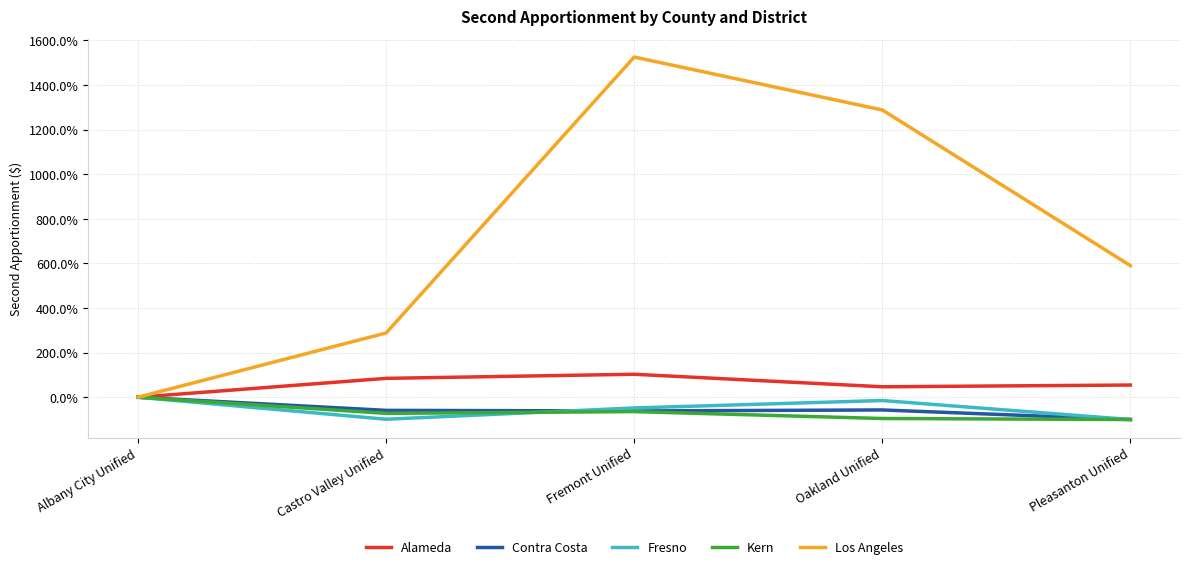

What position from the right is Albany City Unified?

5